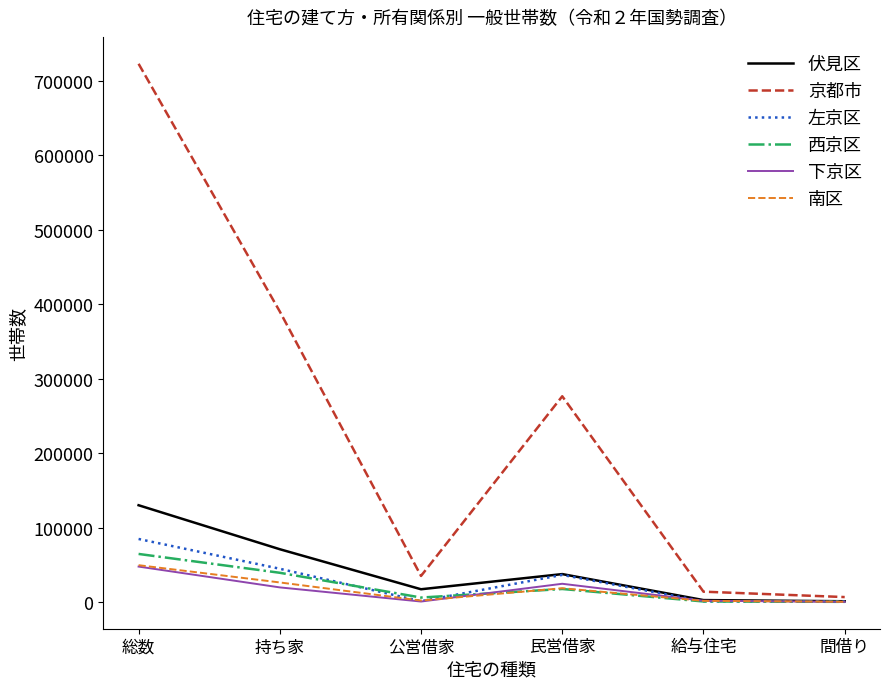

Which category has the highest value in the 西京区 series?

総数